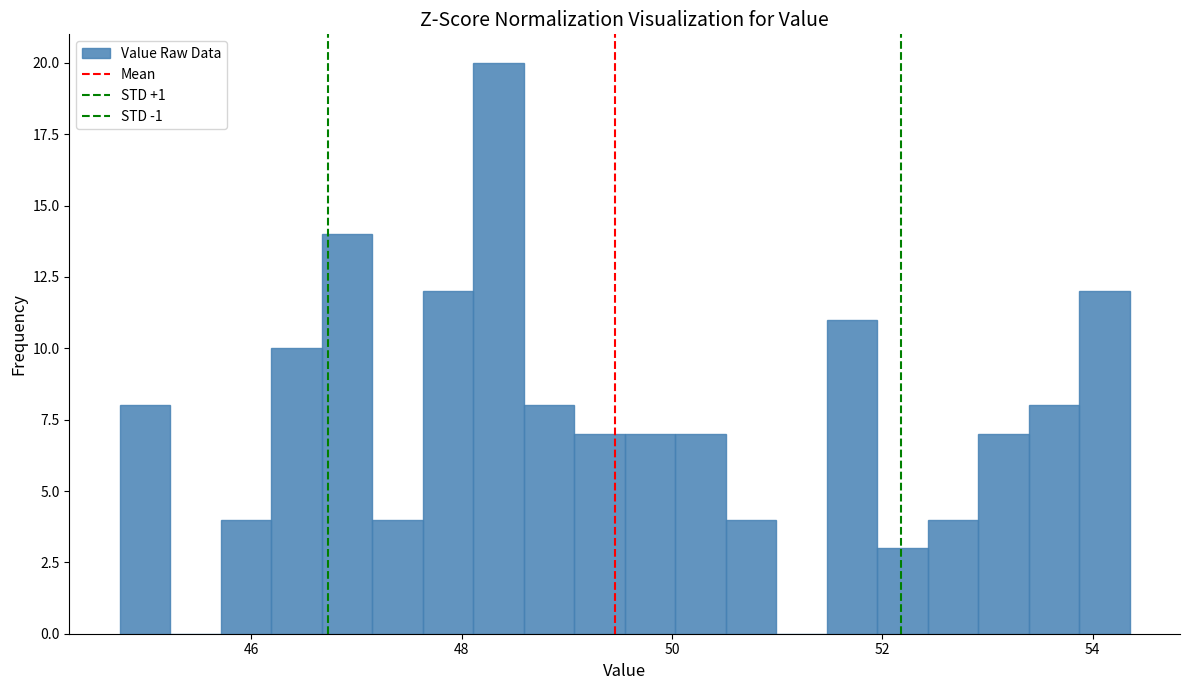

Read against the x-axis, roughly where is the centre of the tallest bar?

48.4